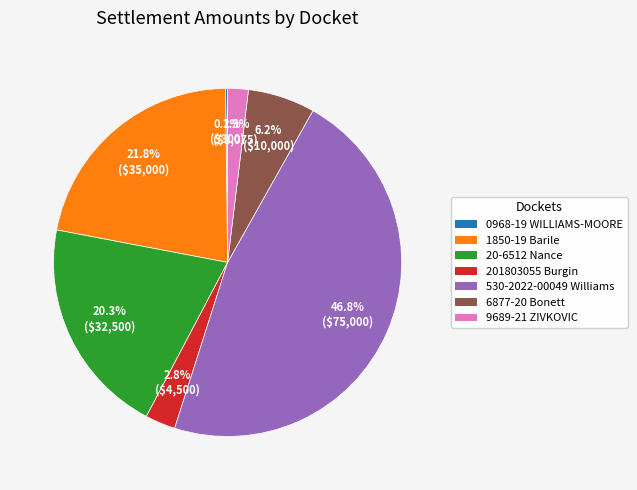

Do 1850-19 Barile and 9689-21 ZIVKOVIC together represent more than half of the pie?

No